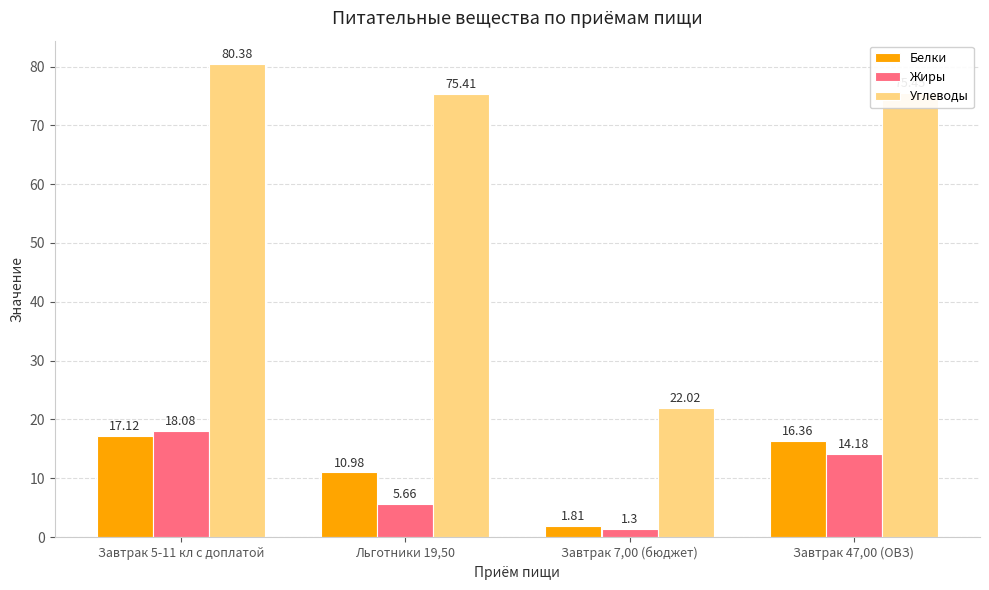

Where does the Углеводы series first go above 75?

Завтрак 5-11 кл с доплатой